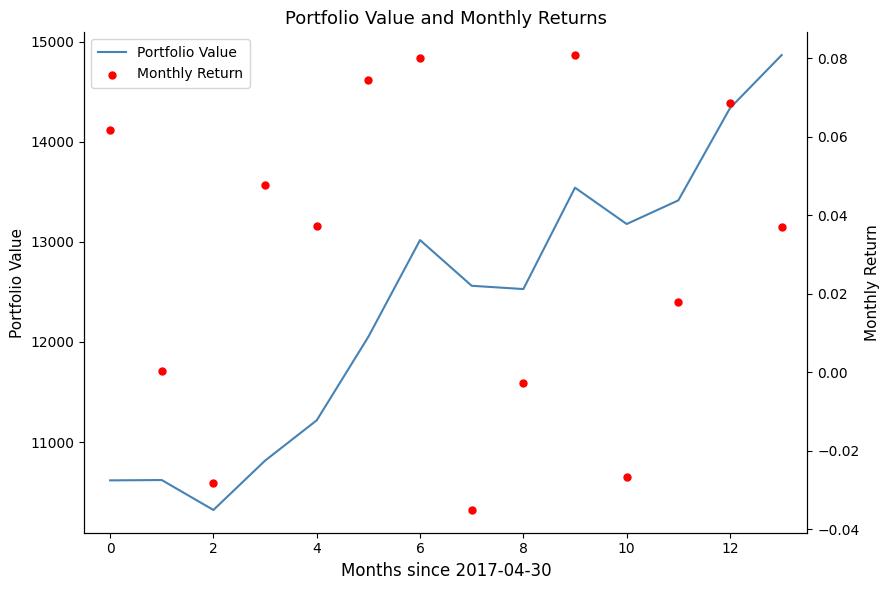

At which category is the sum across all series the highest?

13